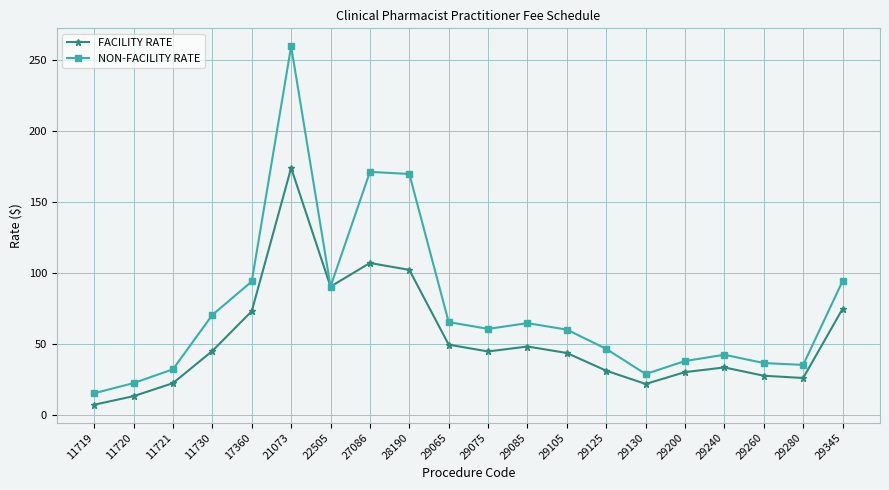

How many values in the FACILITY RATE series are below 44?

10